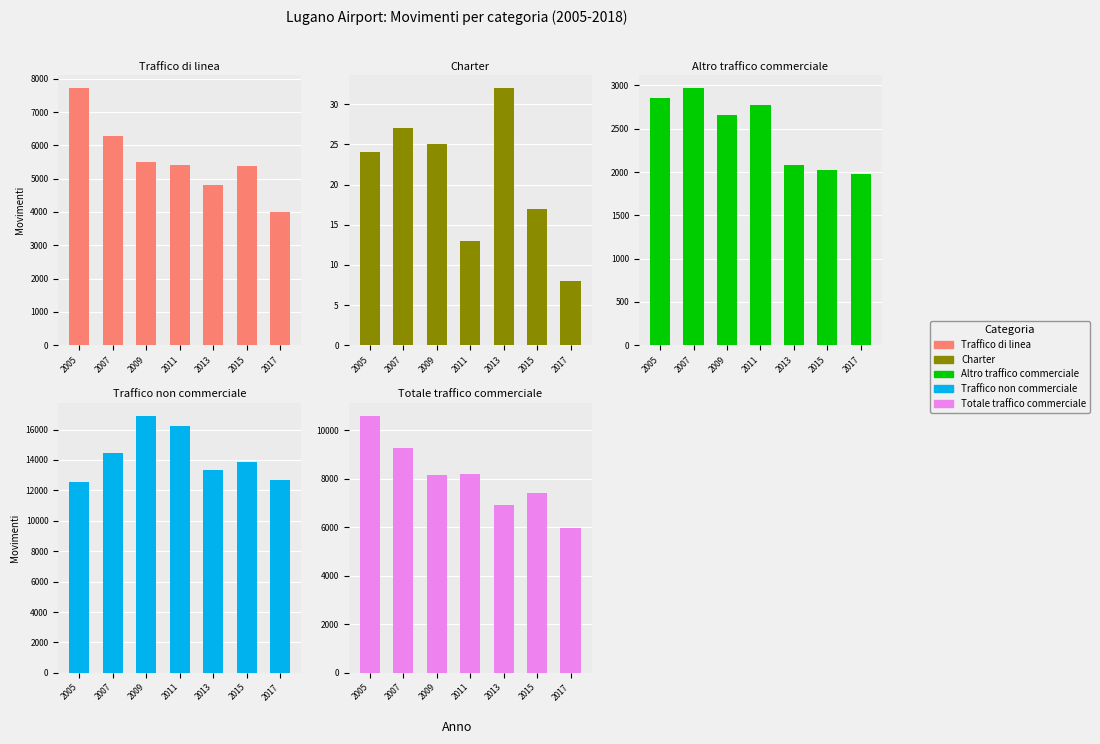

What is the maximum value for Traffico non commerciale?

16904